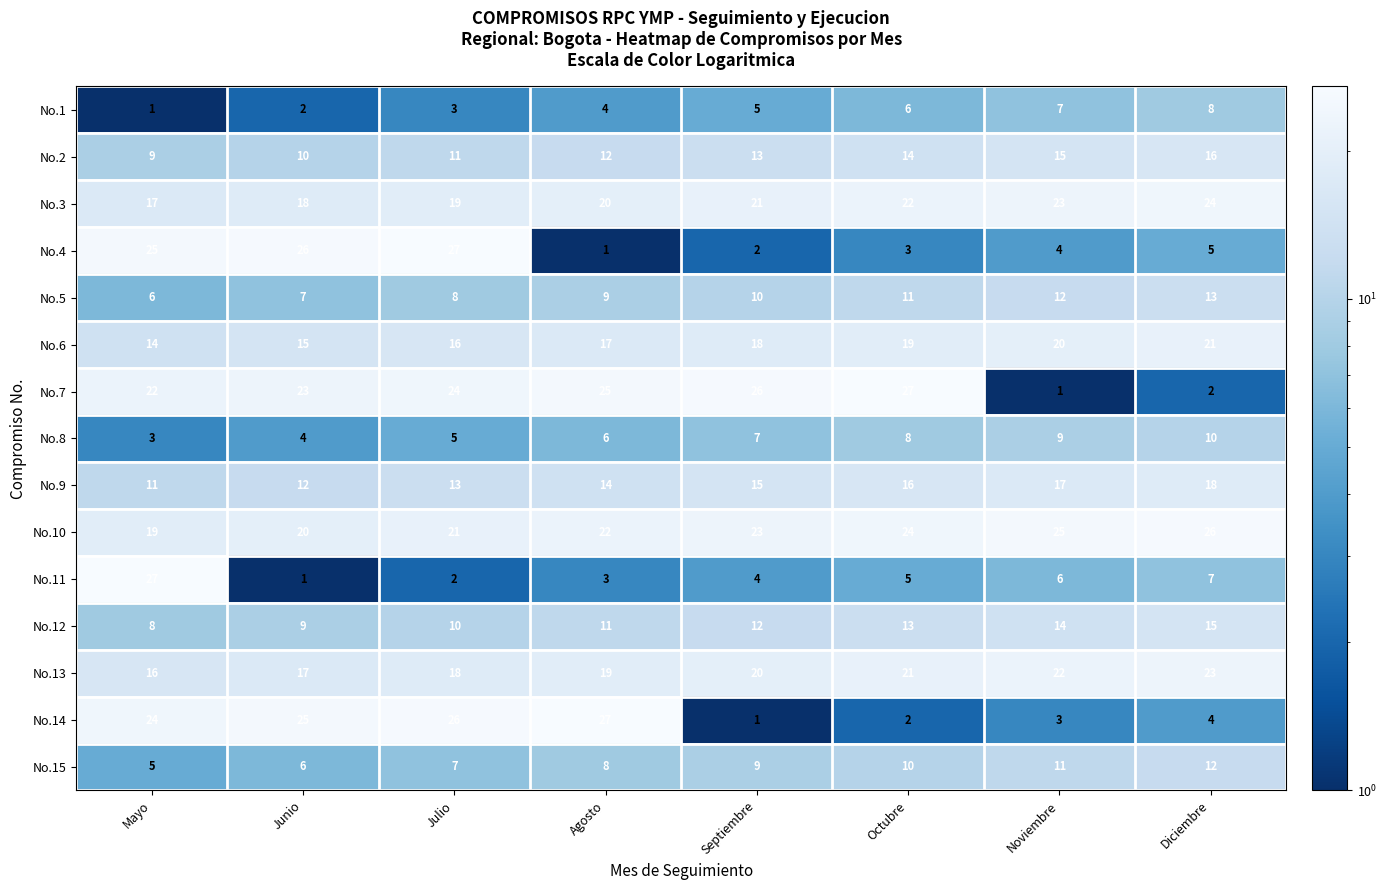

What is the sum of the No.2 values at Octubre and Mayo?

23